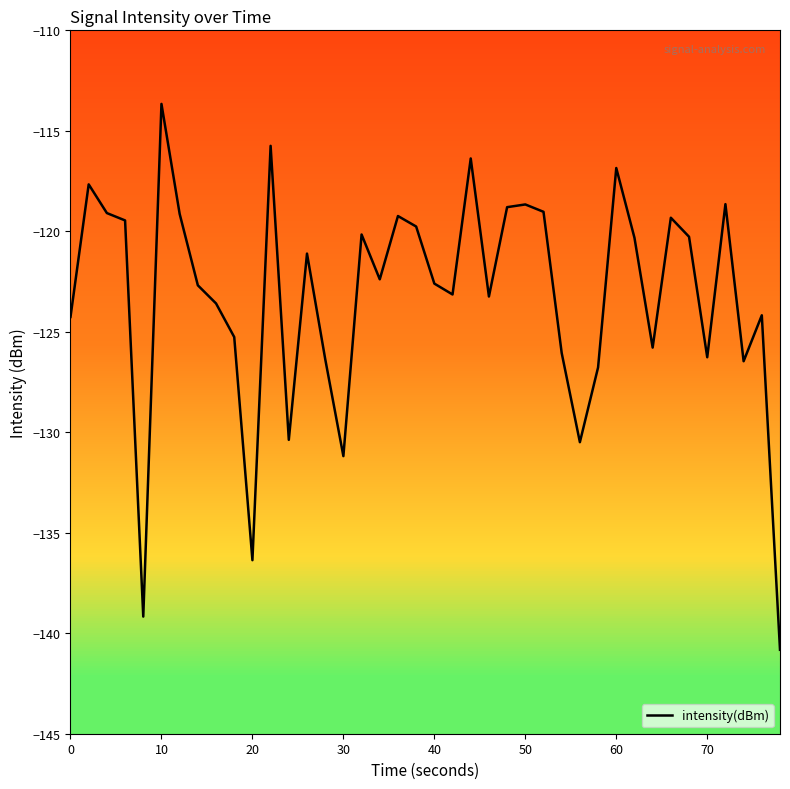

What is the smallest value displayed?

-140.8